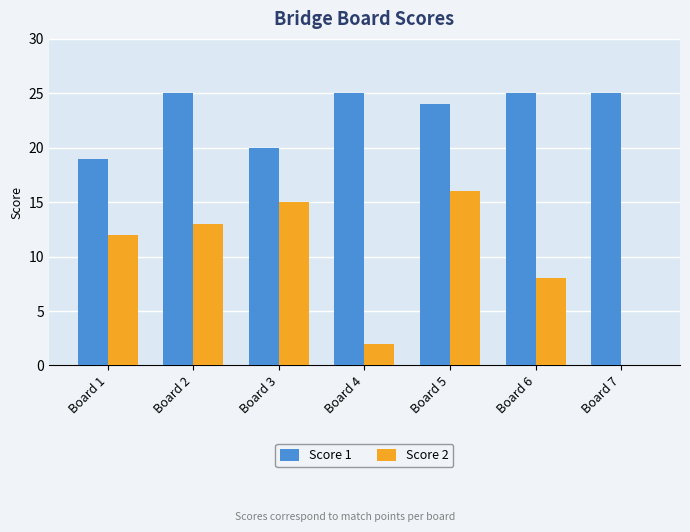

Reading left to right, list all the values displayed in this chart.

Score 1: Board 1=19	Board 2=25	Board 3=20	Board 4=25	Board 5=24	Board 6=25	Board 7=25
Score 2: Board 1=12	Board 2=13	Board 3=15	Board 4=2	Board 5=16	Board 6=8	Board 7=0